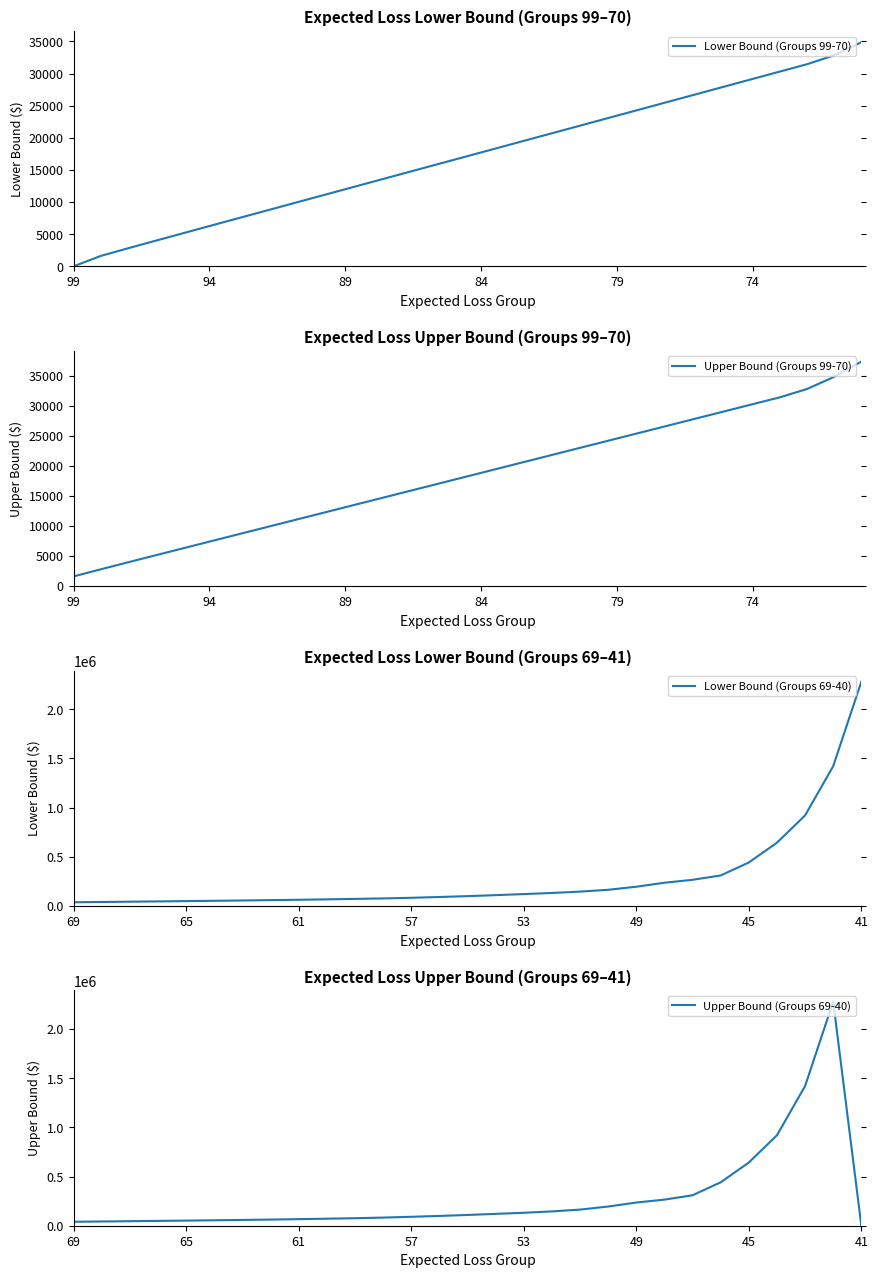

What is the minimum value shown in the chart?

1